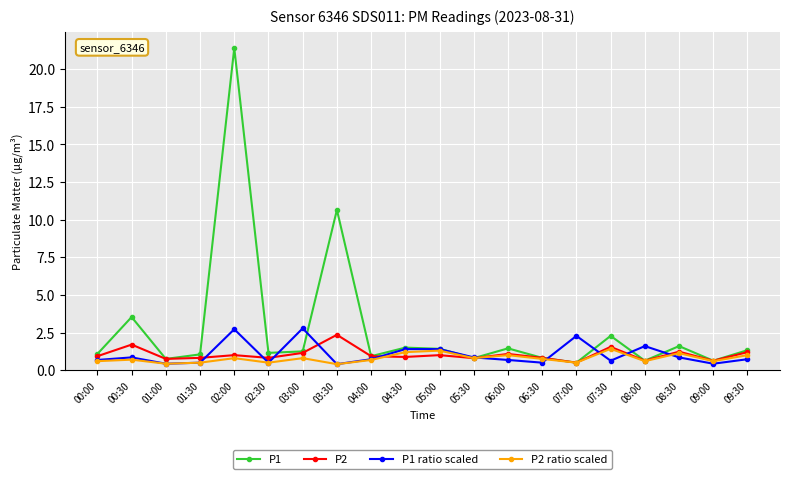

Count the P2 ratio scaled values in the range 0 to 1.

16